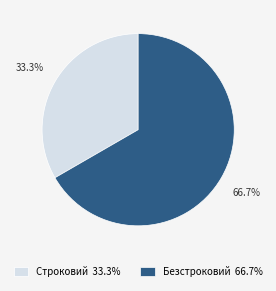

To the nearest percent, what is the difference between the largest and smallest slice percentages?

33%